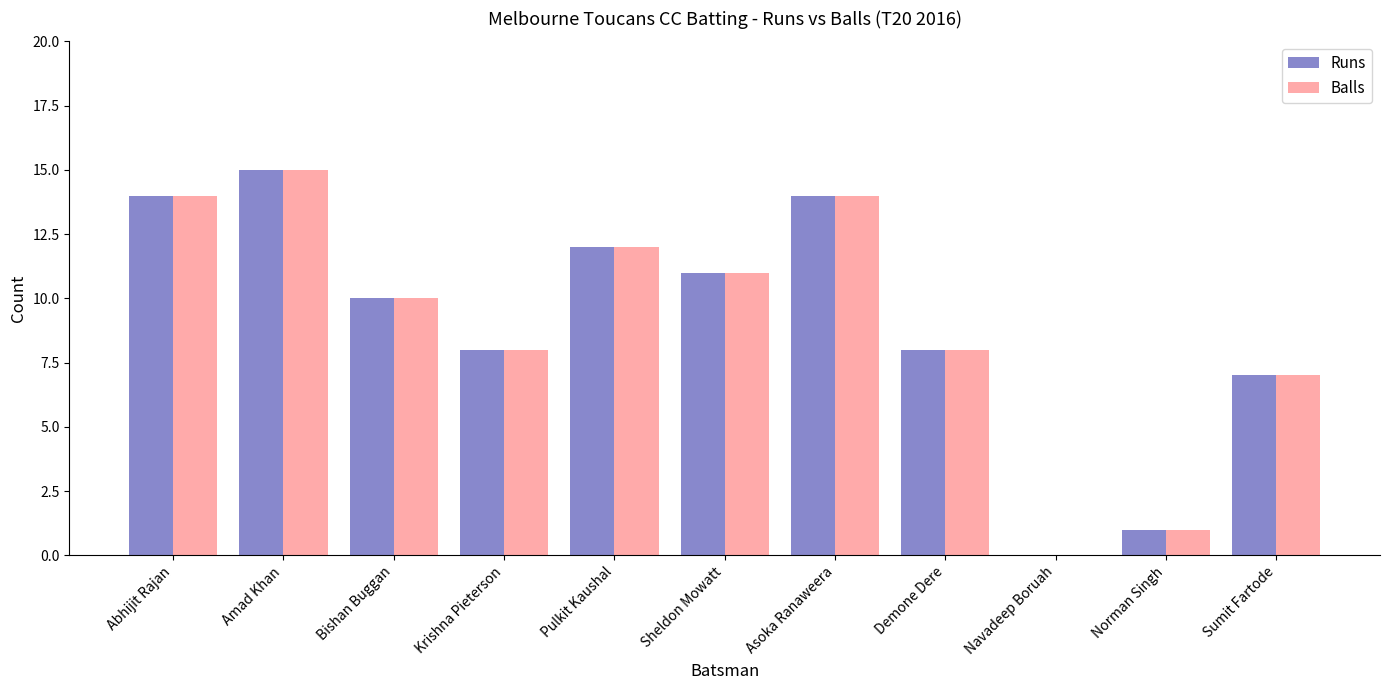

Reading left to right, transcribe all the data shown in this chart.

Runs: 14	15	10	8	12	11	14	8	0	1	7
Balls: 14	15	10	8	12	11	14	8	0	1	7